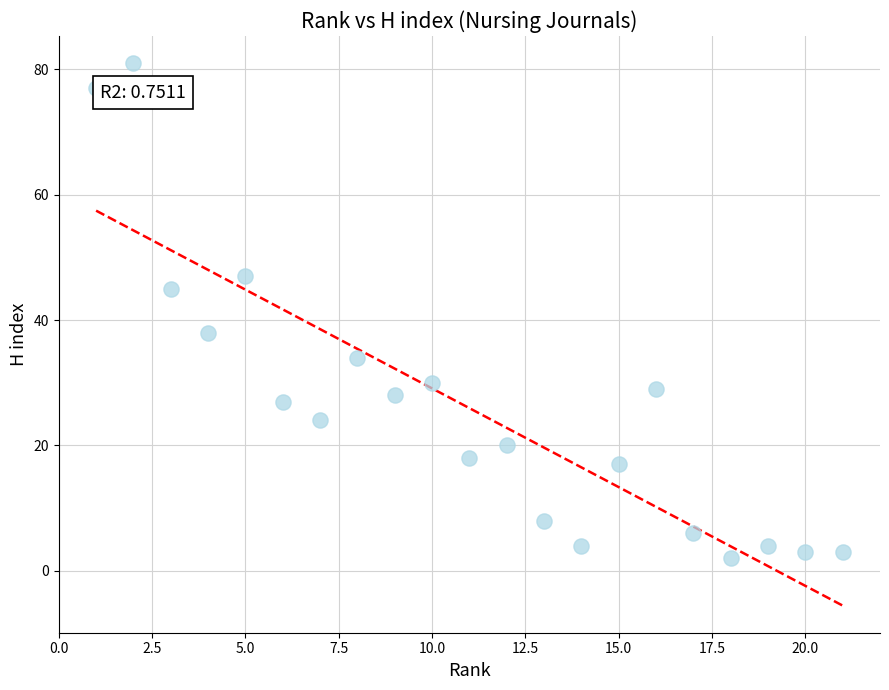

What Y value in the scatter plot is closest to 41?

38